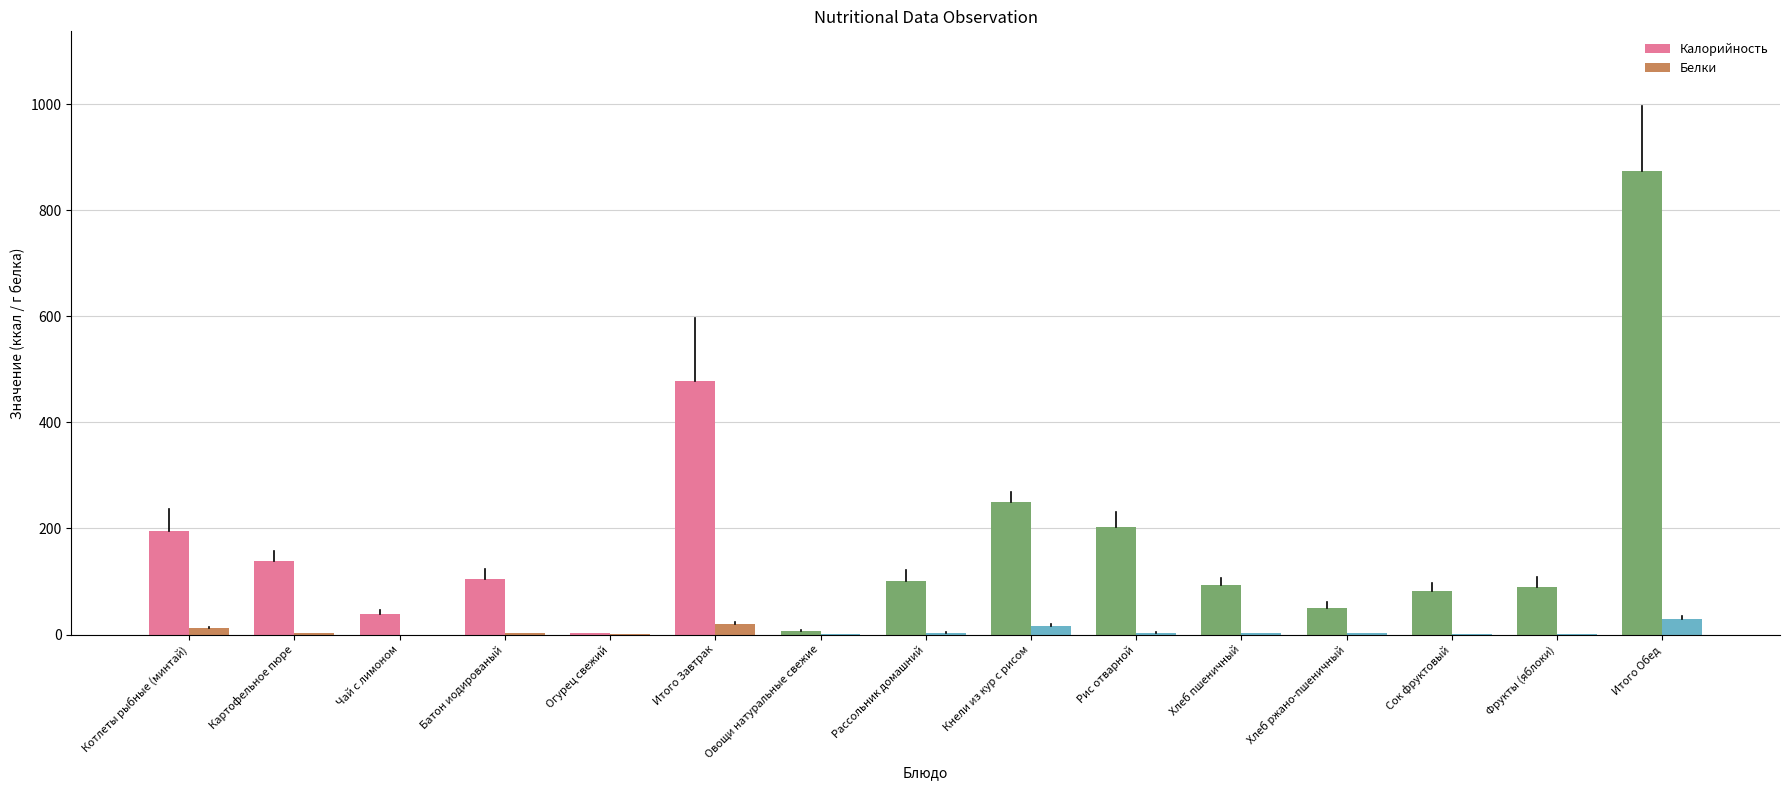

What is the highest value of the Белки series?

29.9